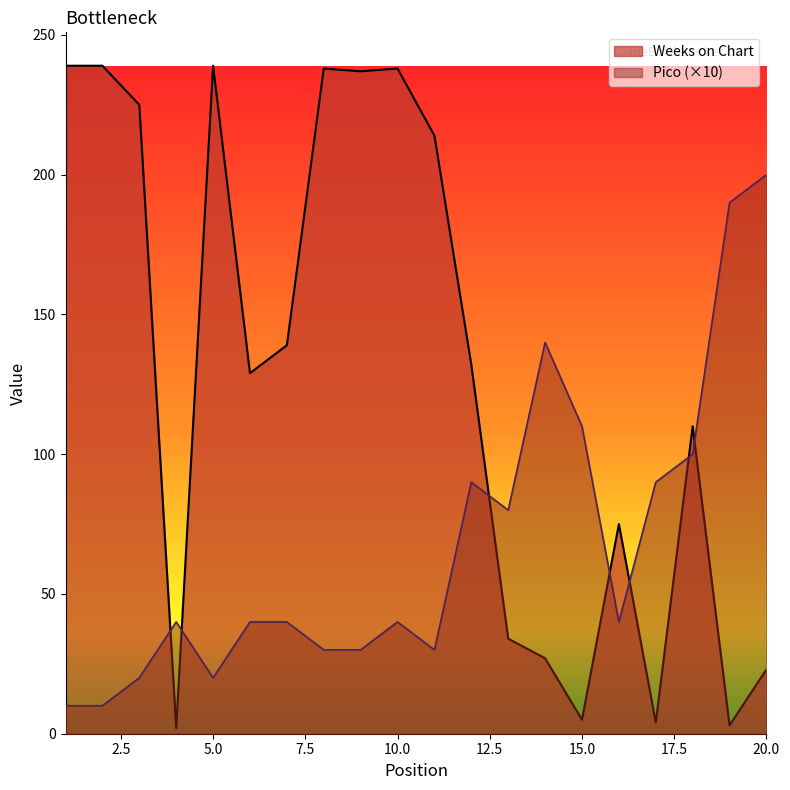

What is the total value across all series at 7?

179